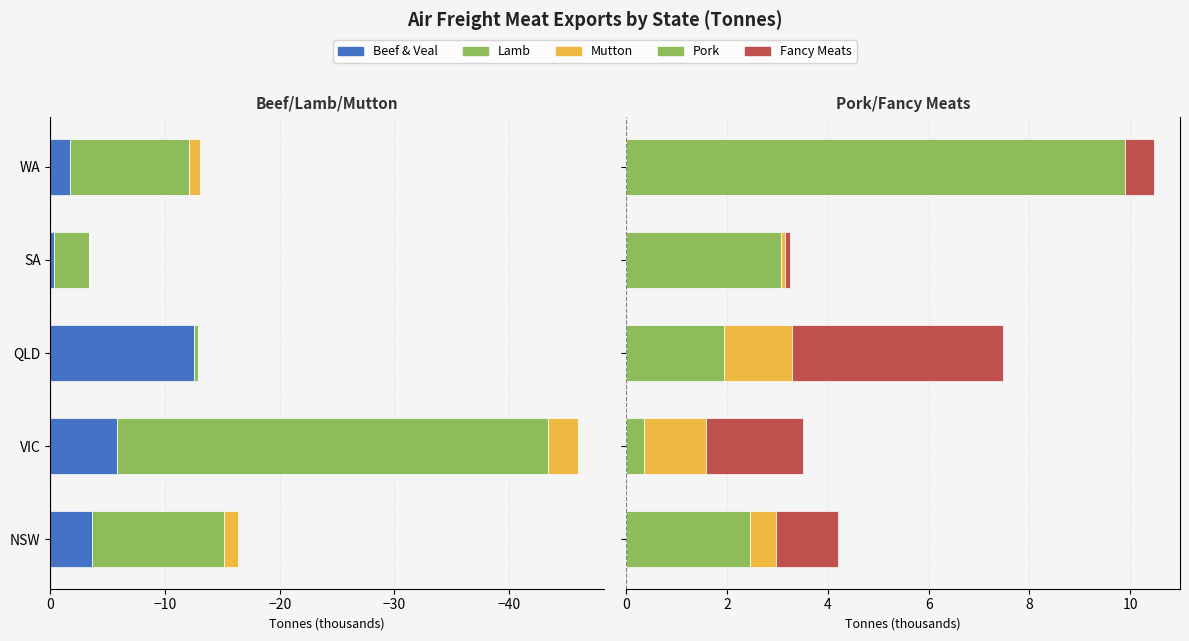

What is the smallest value displayed?

-37.6